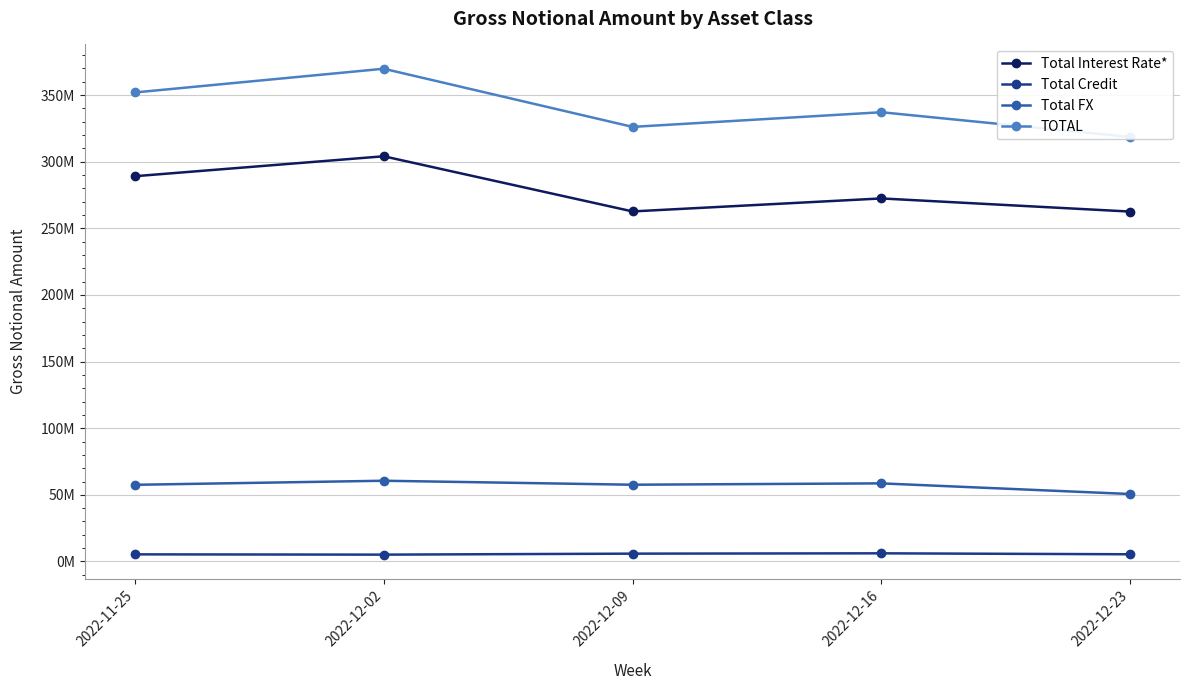

At which category is the sum across all series the highest?

2022-12-02